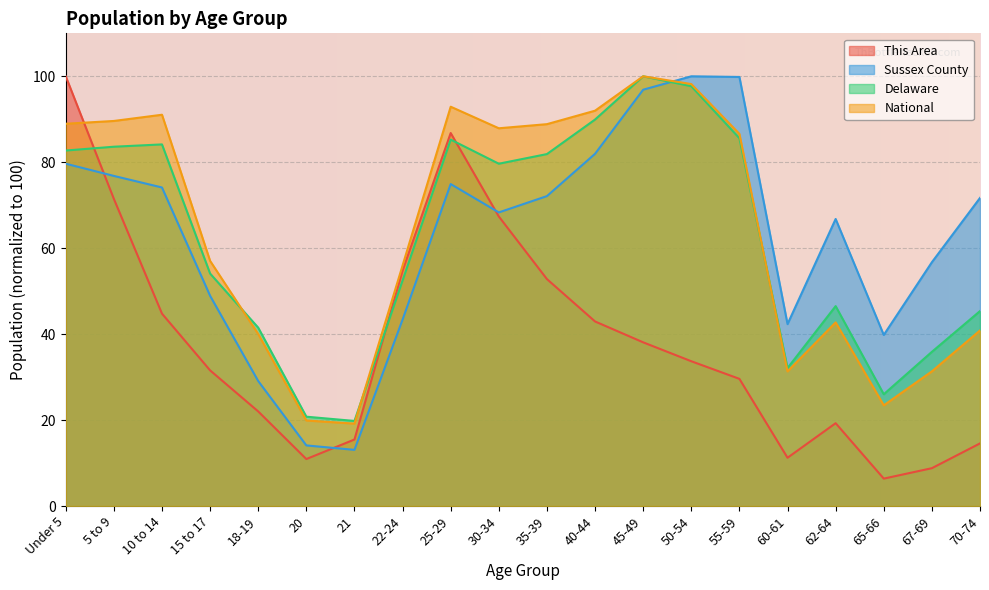

What is the total value across all series at 15 to 17?

191.6